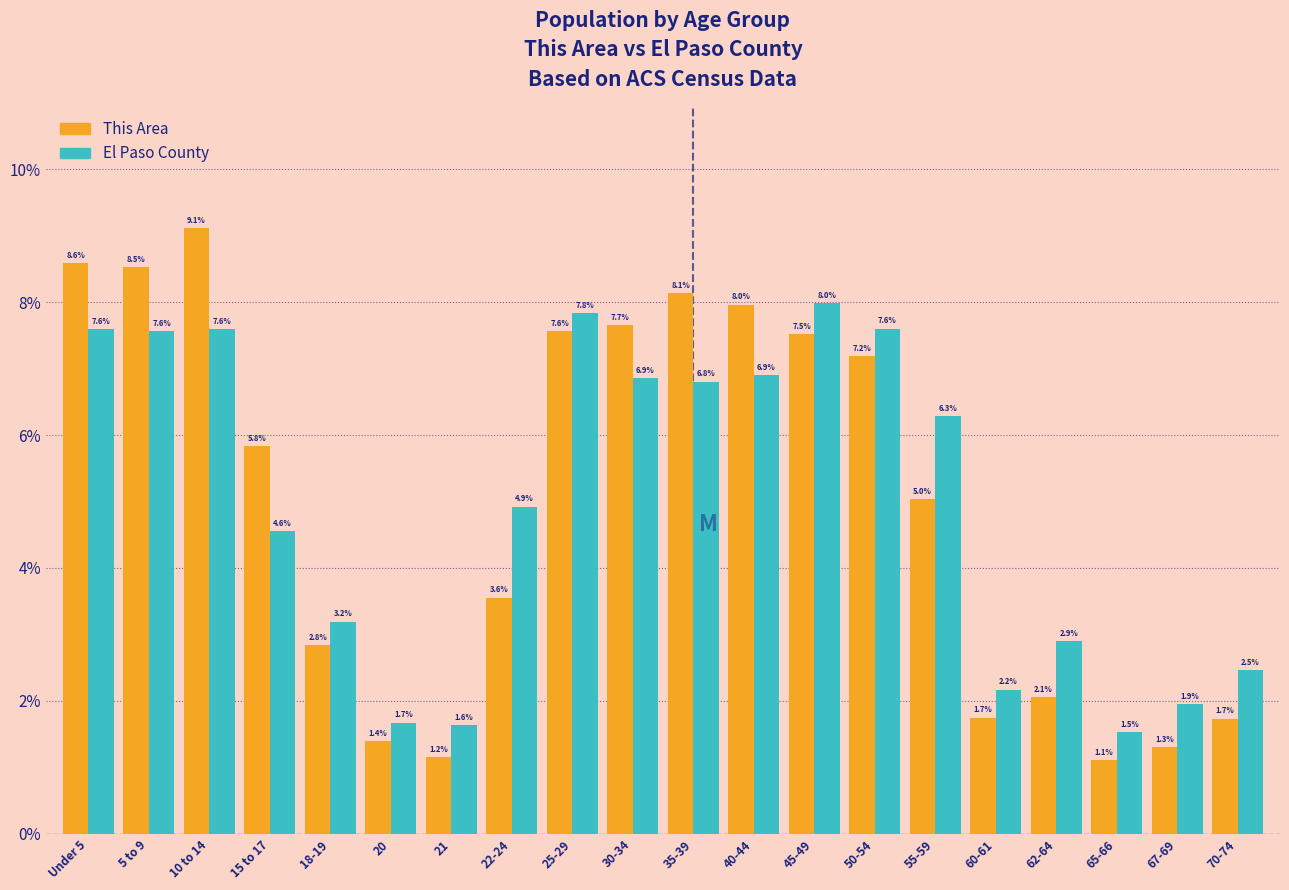

Reading left to right, extract all data points from this chart.

This Area: Under 5=8.6	5 to 9=8.5	10 to 14=9.1	15 to 17=5.8	18-19=2.8	20=1.4	21=1.2	22-24=3.6	25-29=7.6	30-34=7.7	35-39=8.1	40-44=8.0	45-49=7.5	50-54=7.2	55-59=5.0	60-61=1.7	62-64=2.1	65-66=1.1	67-69=1.3	70-74=1.7
El Paso County: Under 5=7.6	5 to 9=7.6	10 to 14=7.6	15 to 17=4.6	18-19=3.2	20=1.7	21=1.6	22-24=4.9	25-29=7.8	30-34=6.9	35-39=6.8	40-44=6.9	45-49=8.0	50-54=7.6	55-59=6.3	60-61=2.2	62-64=2.9	65-66=1.5	67-69=1.9	70-74=2.5